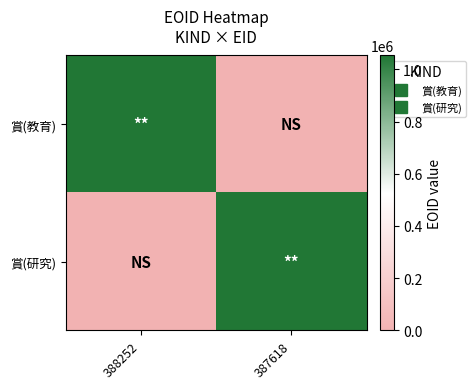

Reading left to right, extract all data points from this chart.

賞(教育): 388252=1050941	387618=0
賞(研究): 388252=0	387618=1052952